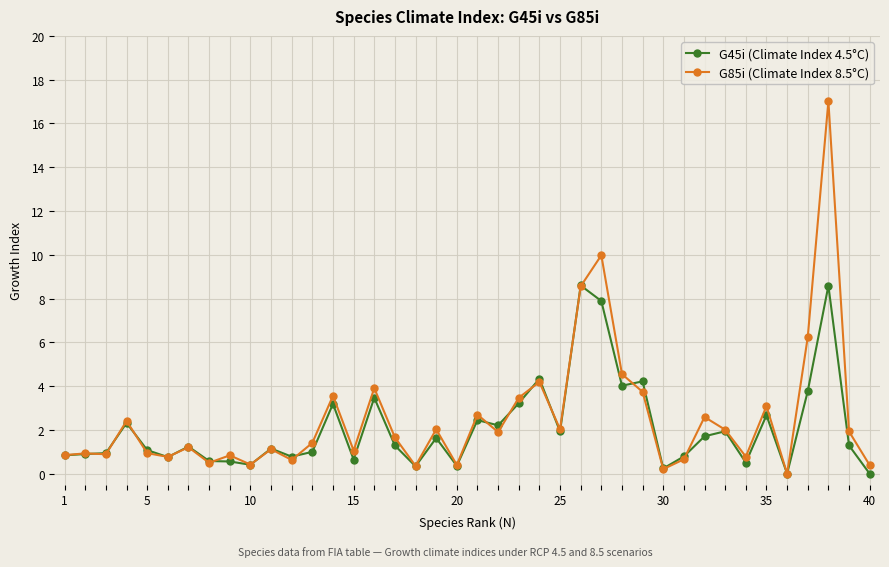

What is the sum of all G45i (Climate Index 4.5°C) values?

83.9